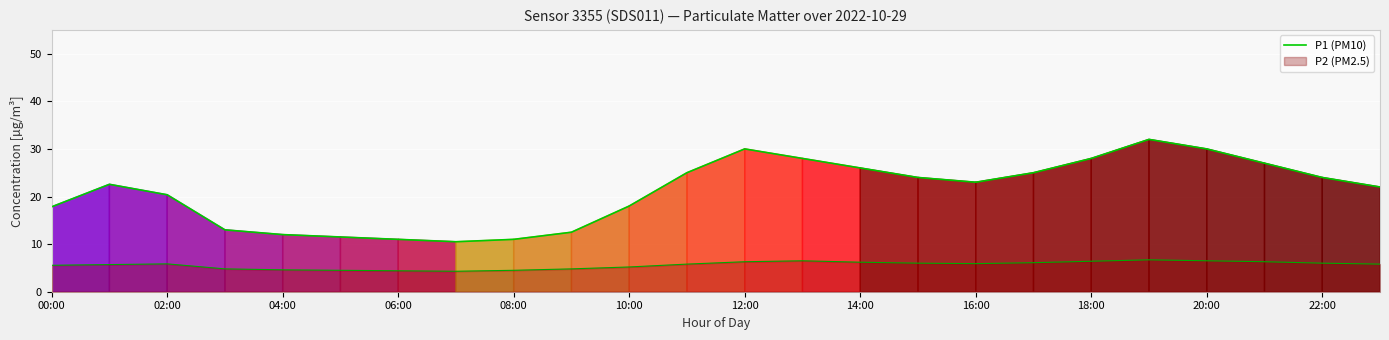

Count the number of categories in the chart.

24